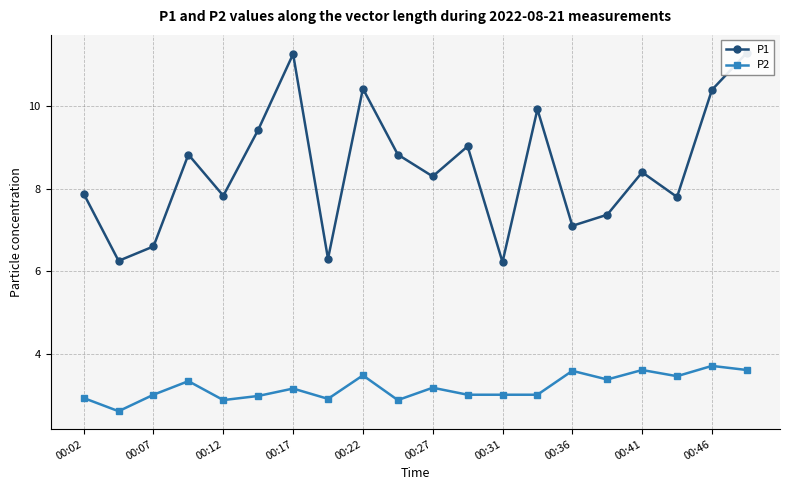

True or false: P2 has more than 2 interior local peaks.

True